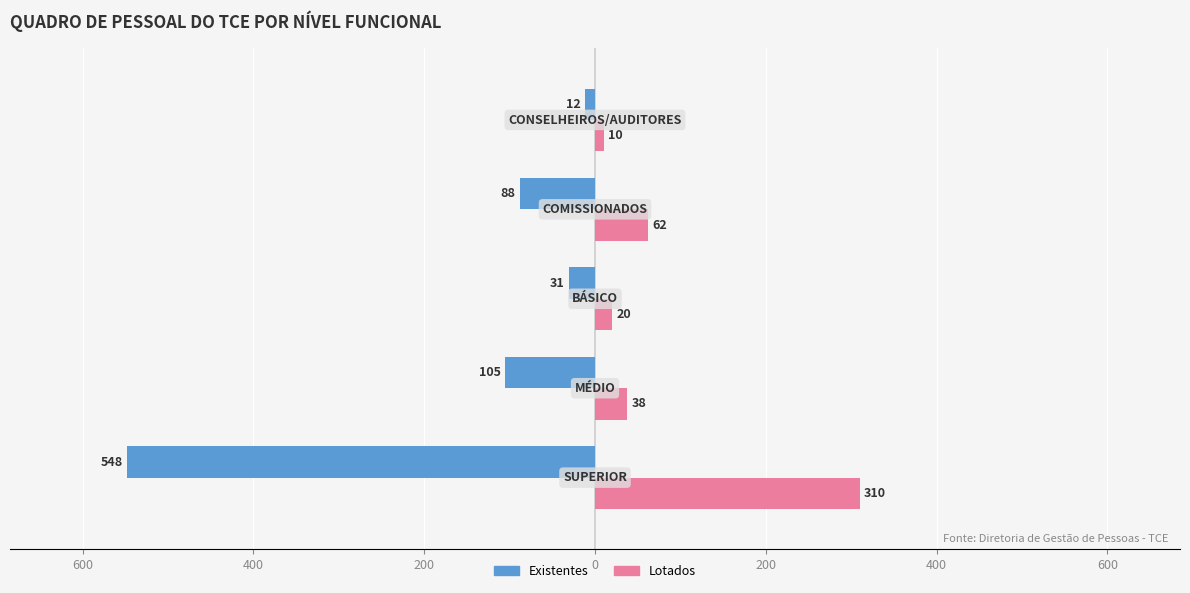

Reading right to left, what are all the values shown in this chart?

Existentes: 0=-12	200=-88	400=-31	600=-105	800=-548
Lotados: 0=10	200=62	400=20	600=38	800=310